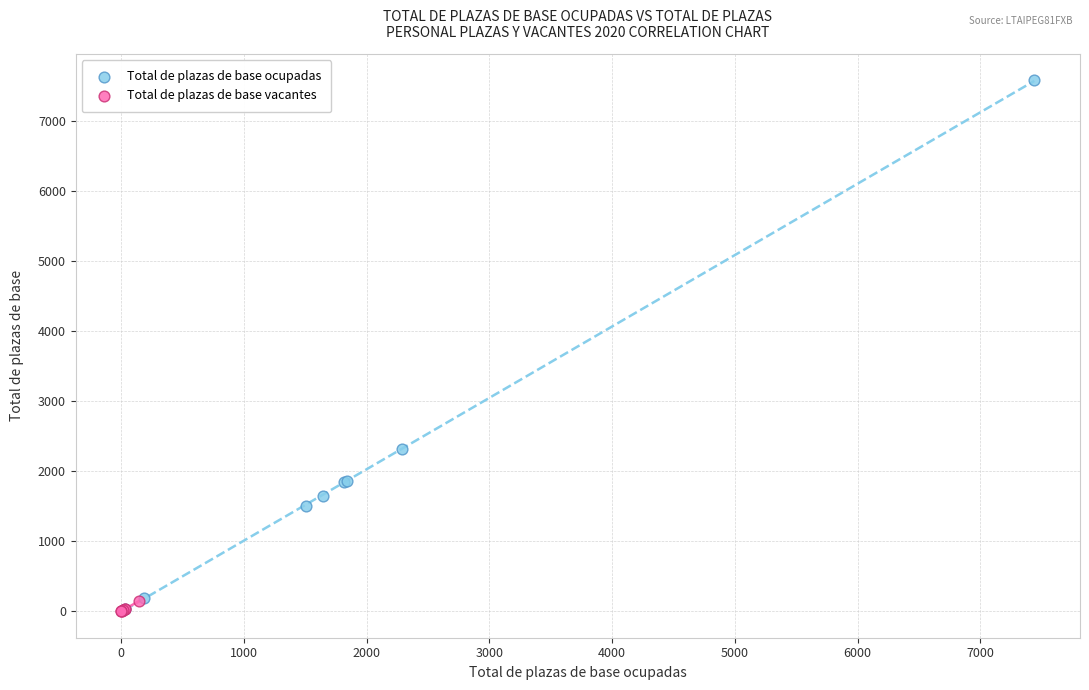

Which series contains the highest Y value?

Total de plazas de base ocupadas